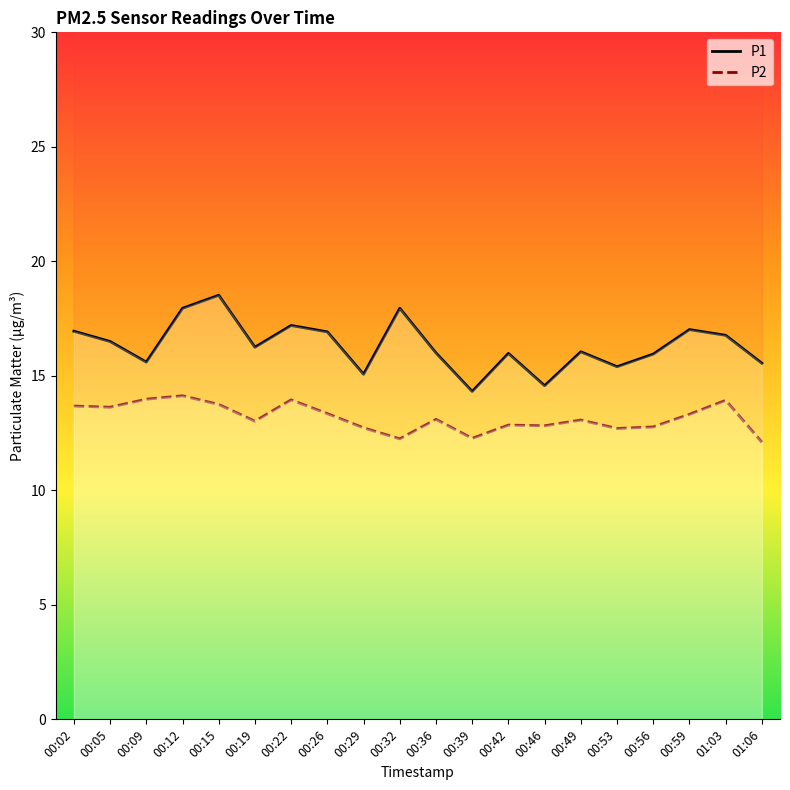

Is this an area chart (filled region under the line)?

No